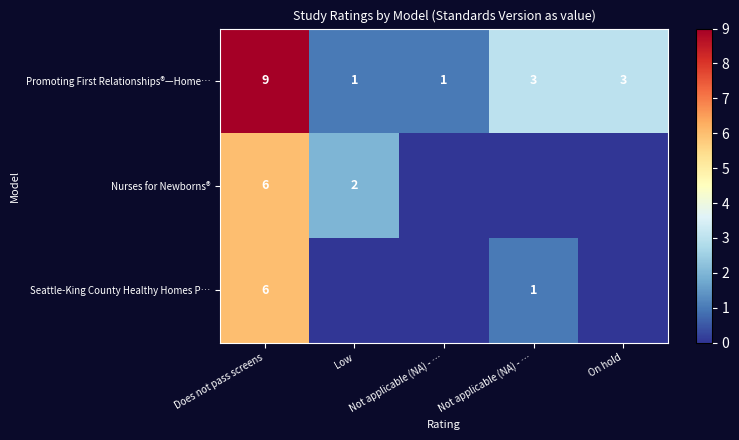

Which series has the largest total across all categories?

Promoting First Relationships®—Home…